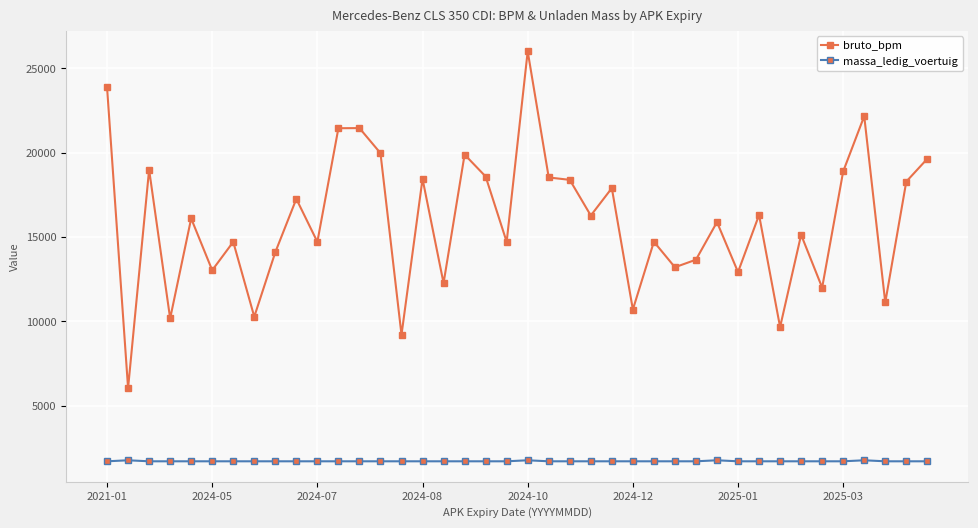

Rank the series by their maximum value, from lowest to highest.

massa_ledig_voertuig, bruto_bpm